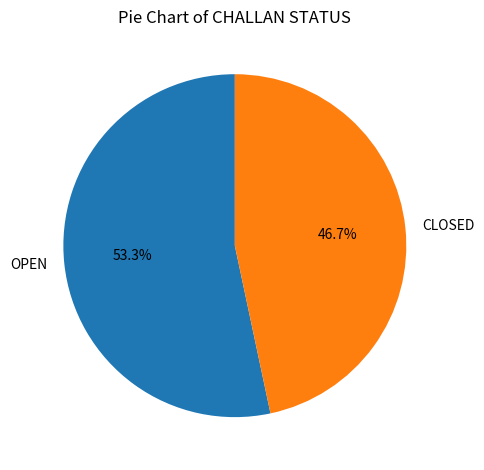

Which category has the biggest portion of the pie?

OPEN